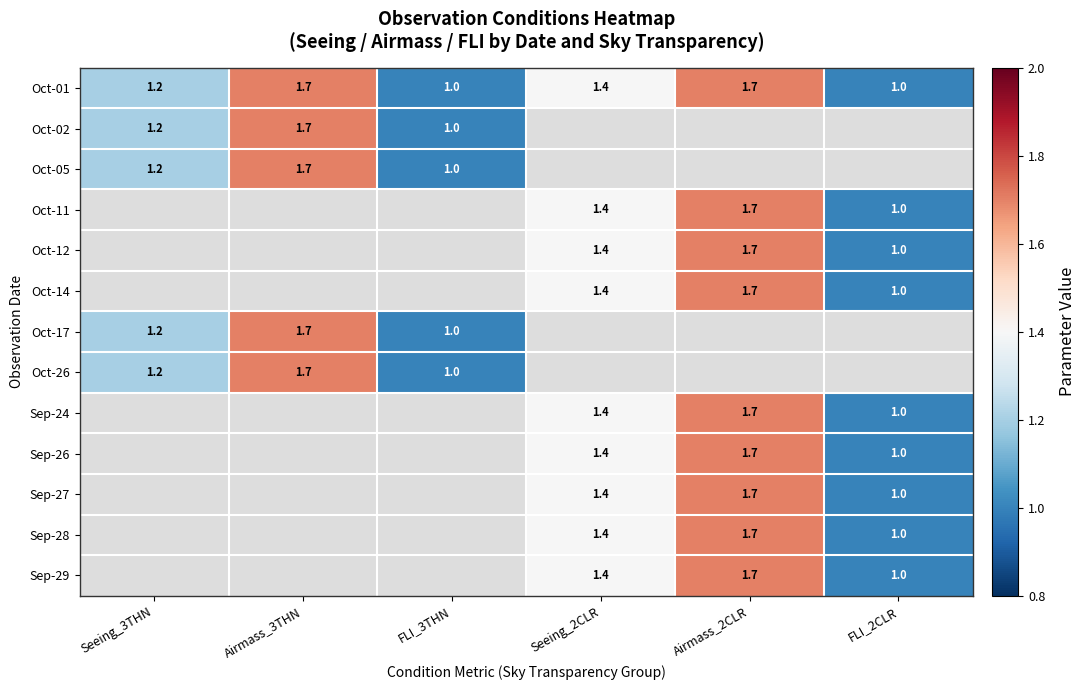

The value of Oct-12 at FLI_2CLR is 1.0. True or false?

True